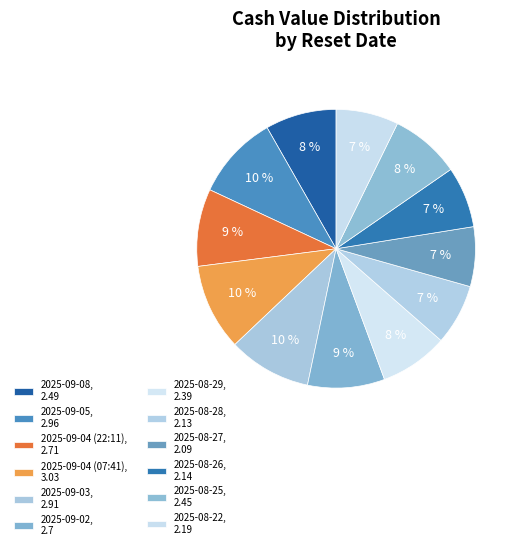

How many segments does this pie chart have?

12